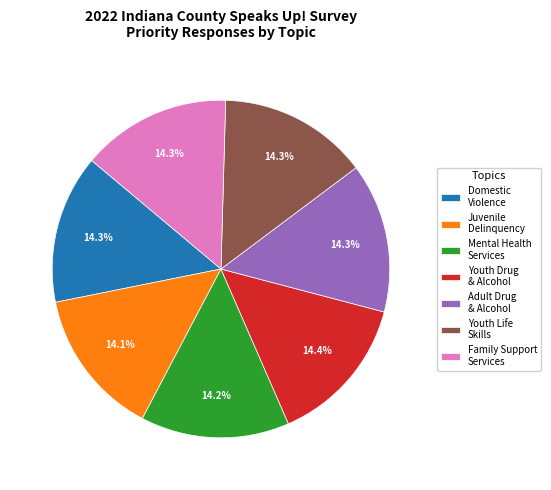

Does Family Support Services account for over 50% of the chart?

No